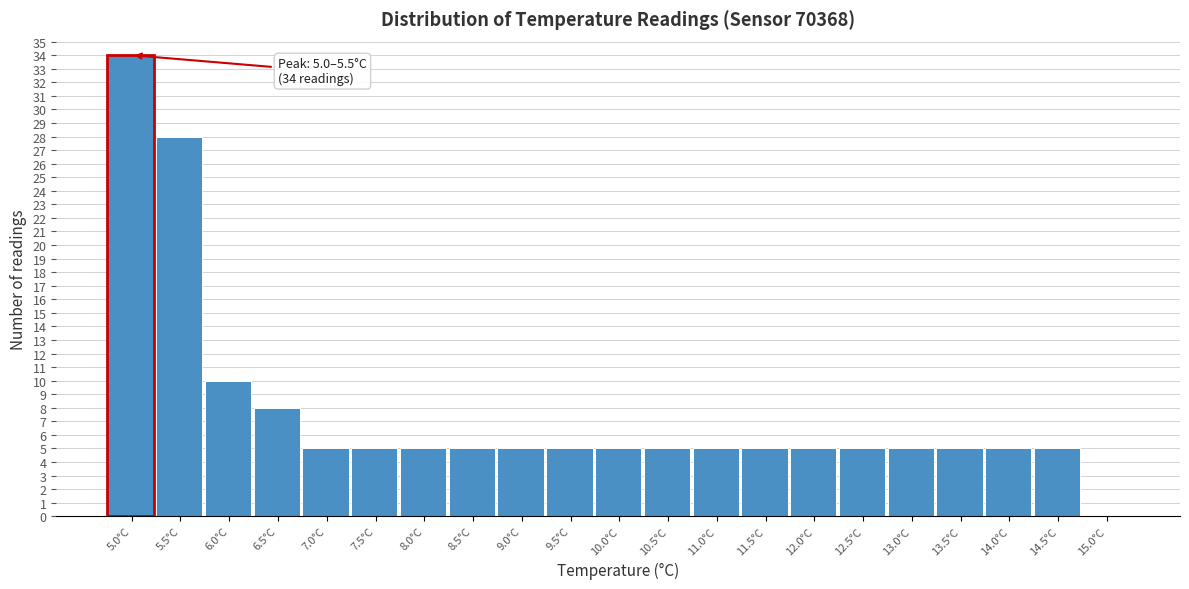

Reading left to right, transcribe all the data shown in this chart.

5.0°C=34	5.5°C=28	6.0°C=10	6.5°C=8	7.0°C=5	7.5°C=5	8.0°C=5	8.5°C=5	9.0°C=5	9.5°C=5	10.0°C=5	10.5°C=5	11.0°C=5	11.5°C=5	12.0°C=5	12.5°C=5	13.0°C=5	13.5°C=5	14.0°C=5	14.5°C=5	15.0°C=0